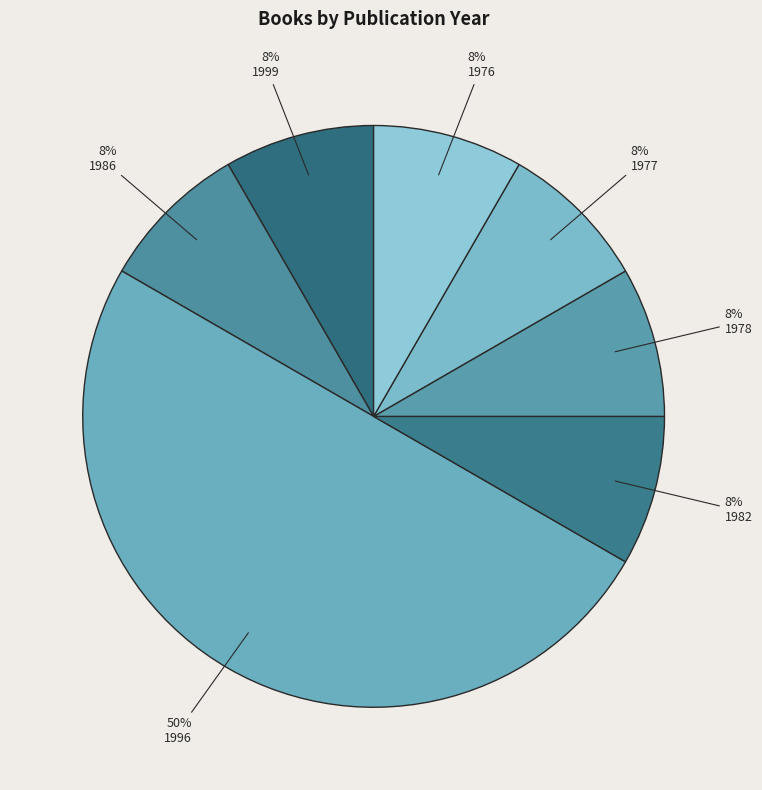

Count the number of slices in the pie.

7